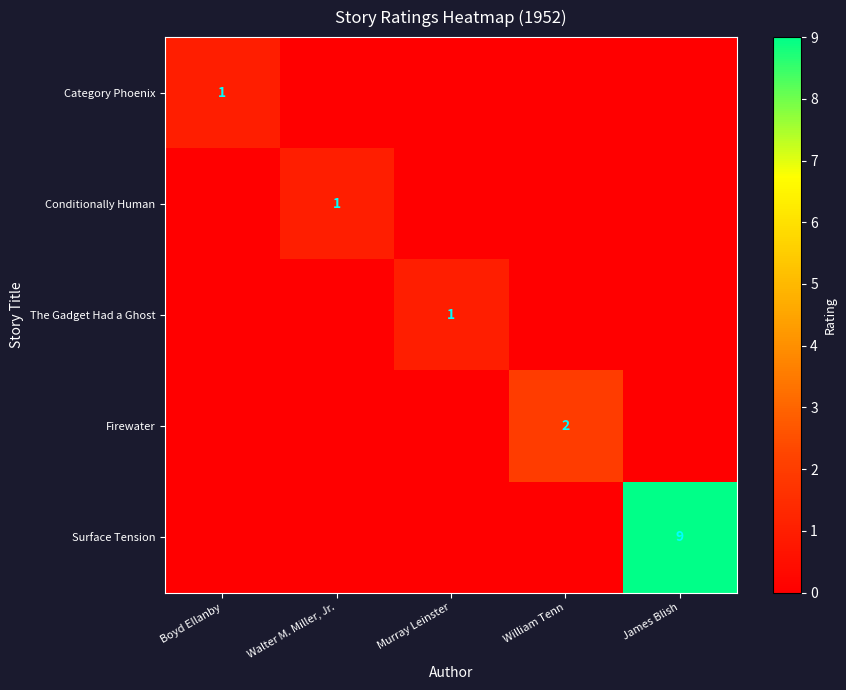

What is the difference between the highest and lowest values at James Blish?

9